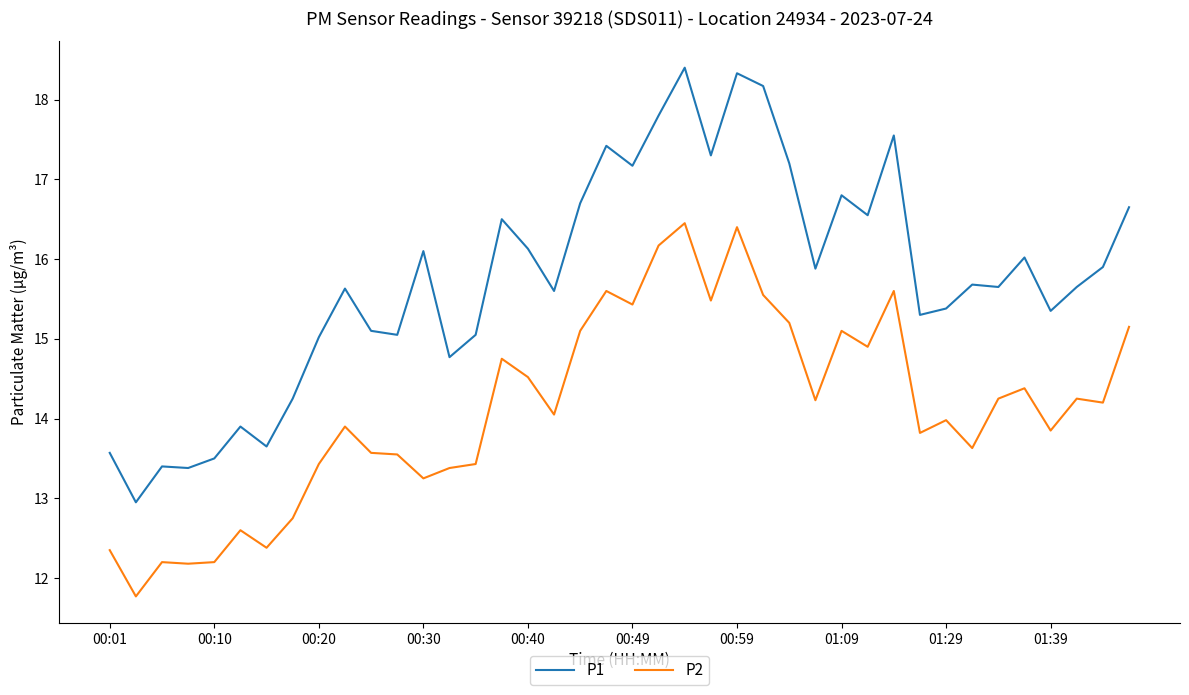

Rank the series by their maximum value, from highest to lowest.

P1, P2